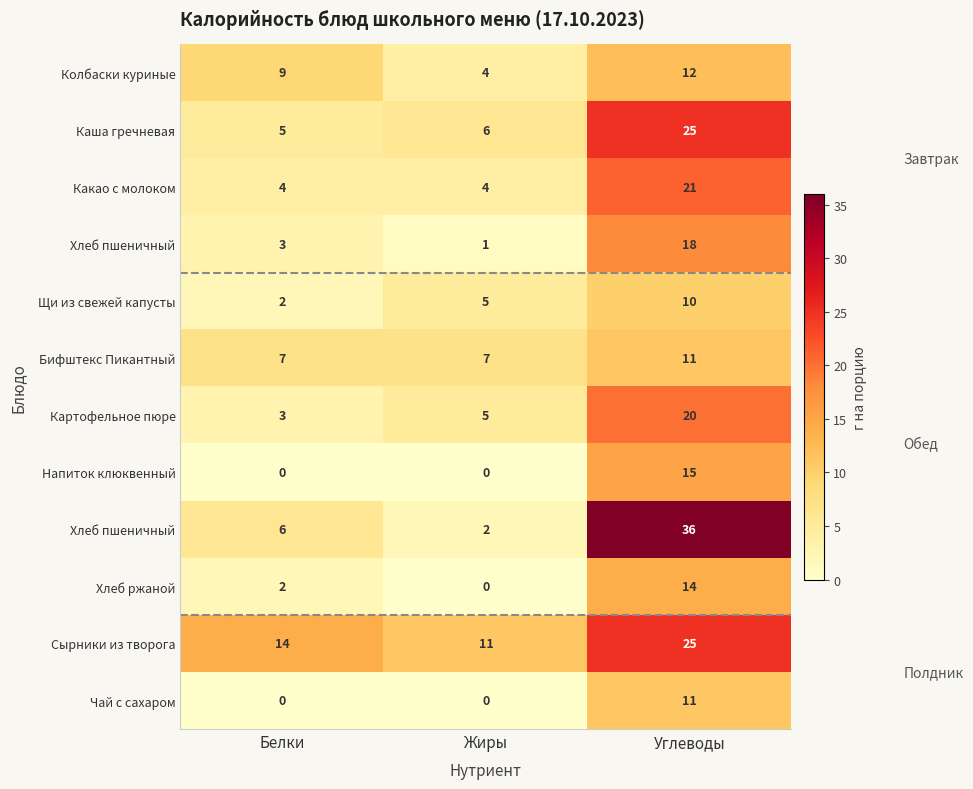

At how many categories does at least one series exceed 27?

1